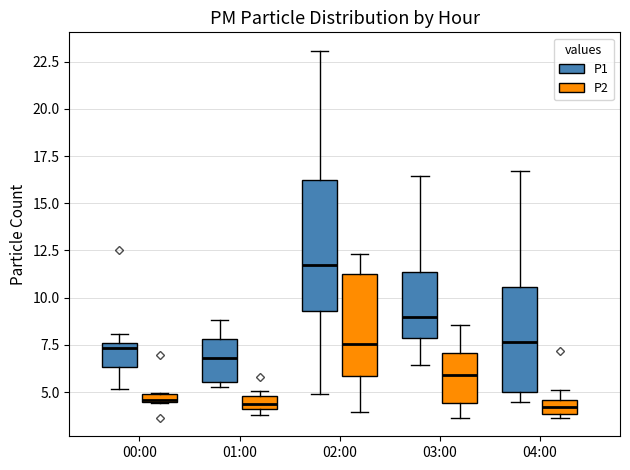

Comparing the boxes themselves (not the whiskers), which one is the tallest?

02:00 (P1)